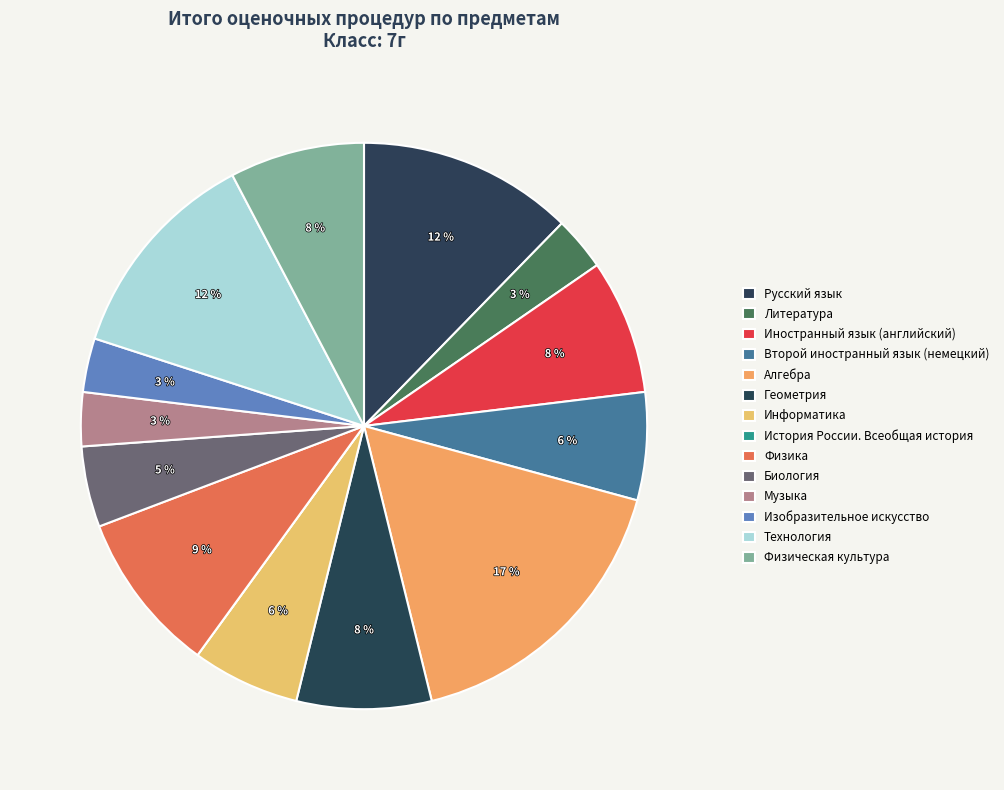

Is there a majority slice in this chart?

No